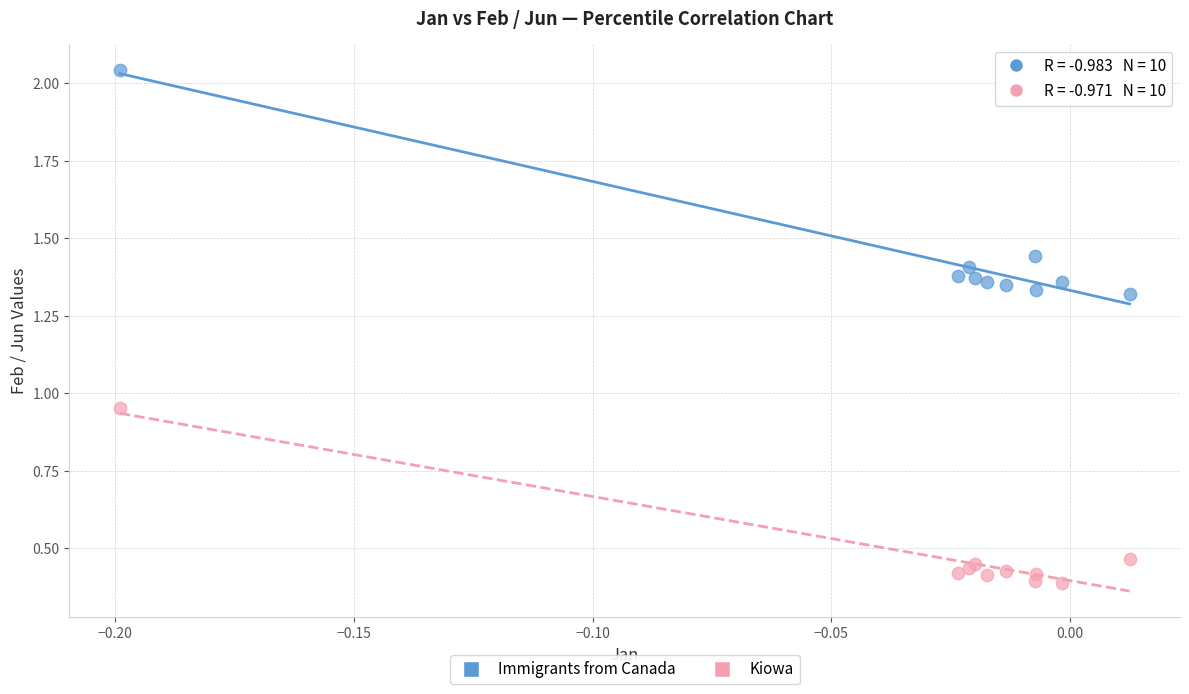

Which series contains the highest Y value?

Immigrants from Canada